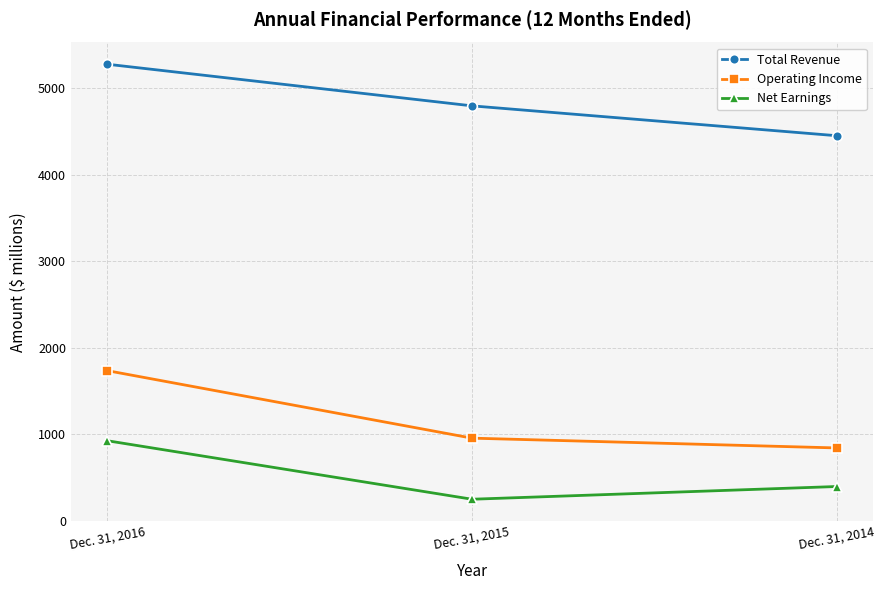

What are all the series names shown in the legend?

Total Revenue, Operating Income, Net Earnings